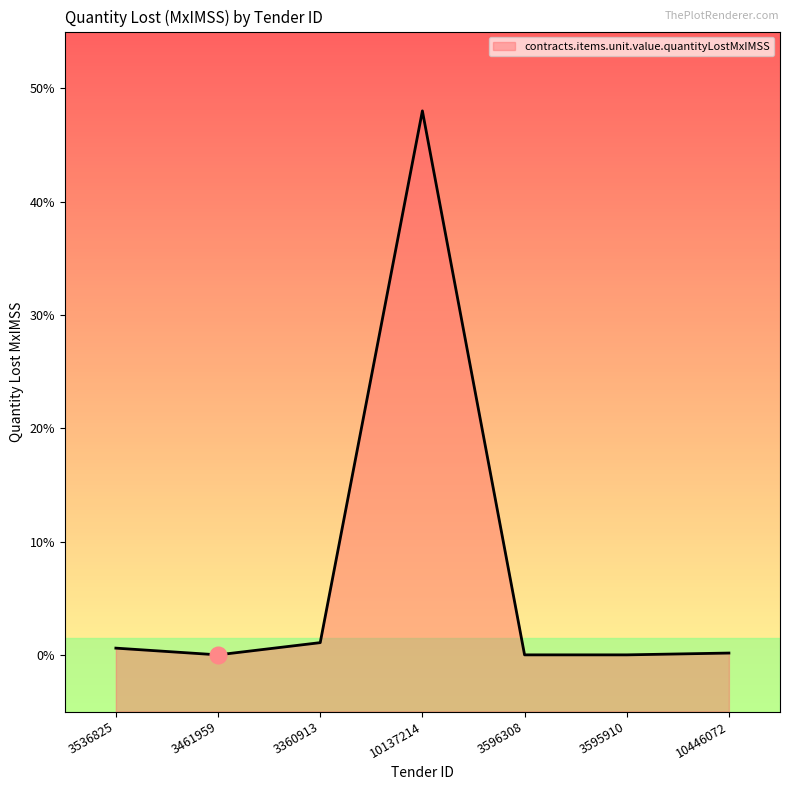

How many interior local peaks (higher than both neighbors) does the data have?

1